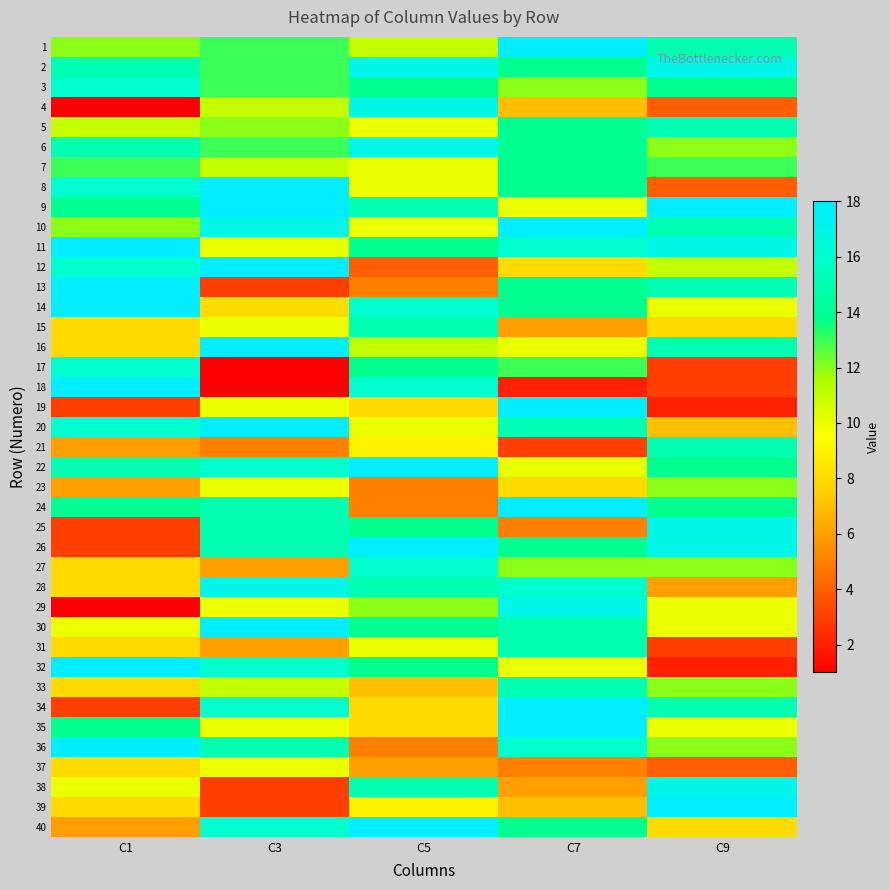

What is the total value across all series at C9?

446